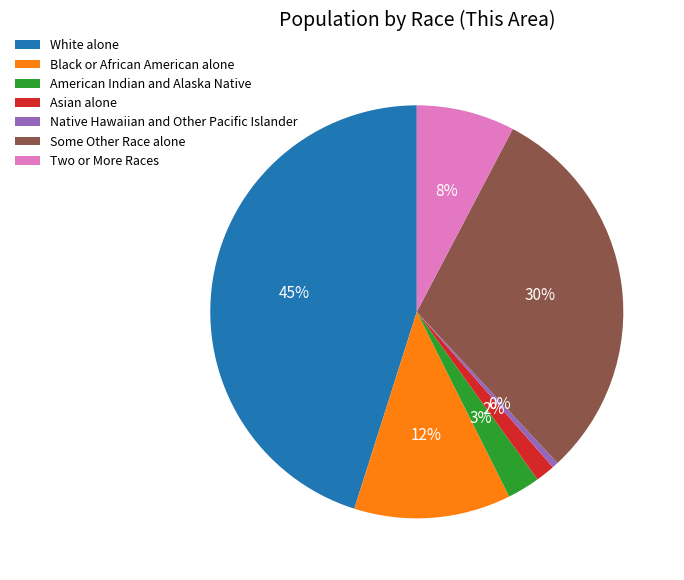

Is it true that Native Hawaiian and Other Pacific Islander is 7% of the pie?

False